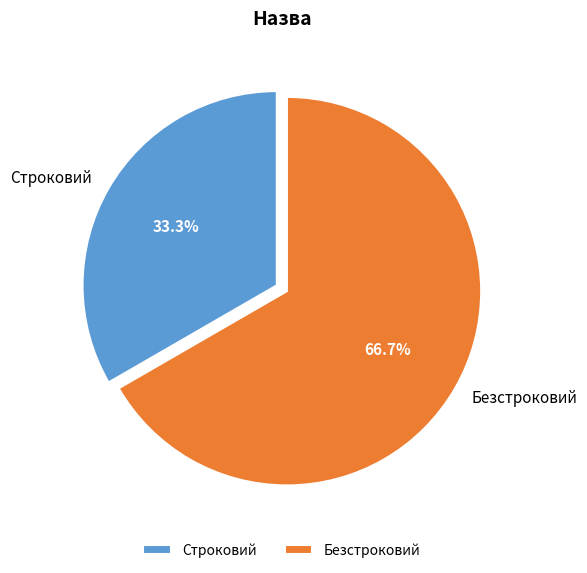

Combined, what portion of the pie is Безстроковий and Строковий?

100.0%